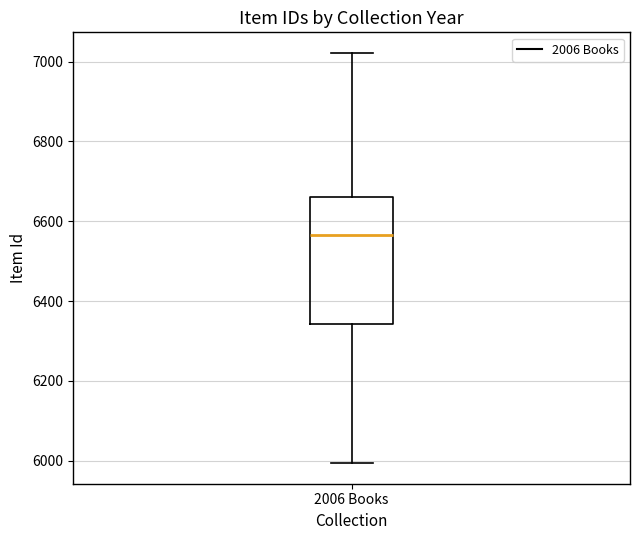

Transcribe this box plot: give where the median line is, the range the box spans, and where the two whiskers end, as read against the y-axis. The values are not printed on the chart, so give them approximately, as read against the axis.

median 6560, box 6340 to 6660, whiskers 6000 to 7020